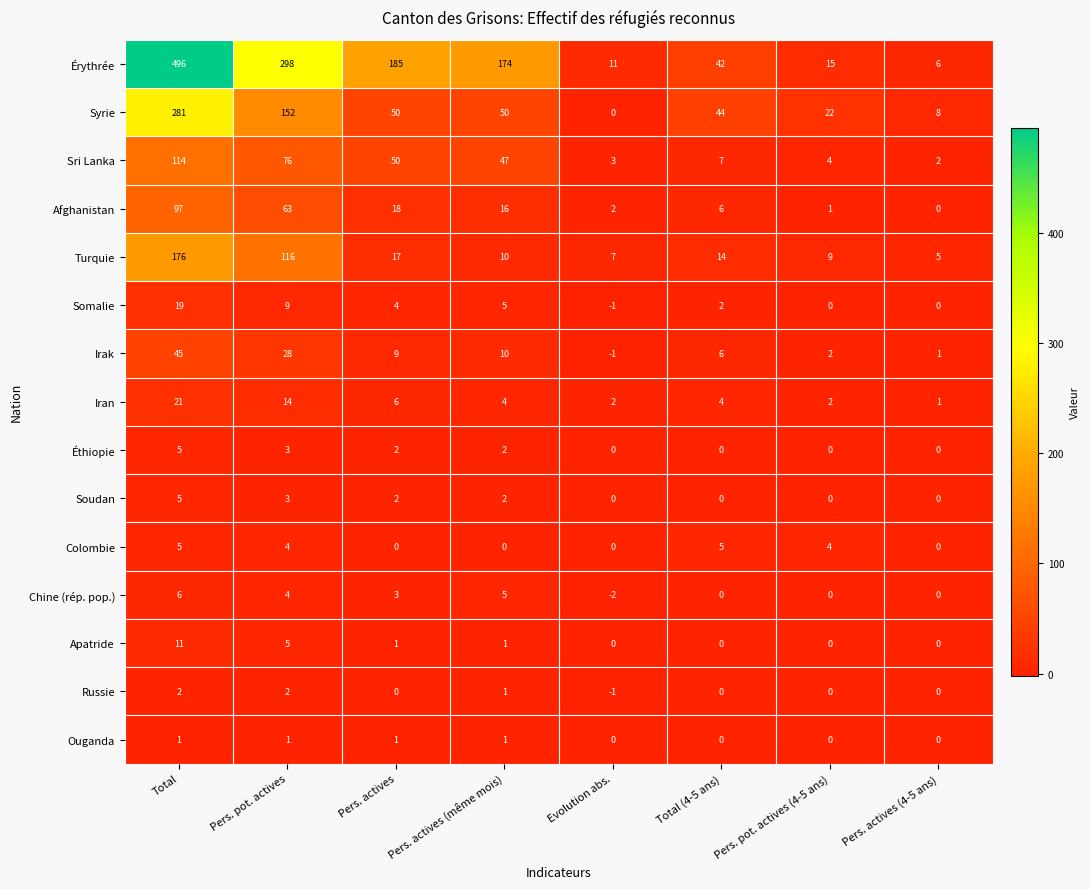

The Somalie series shows 4 at Pers. actives. True or false?

True